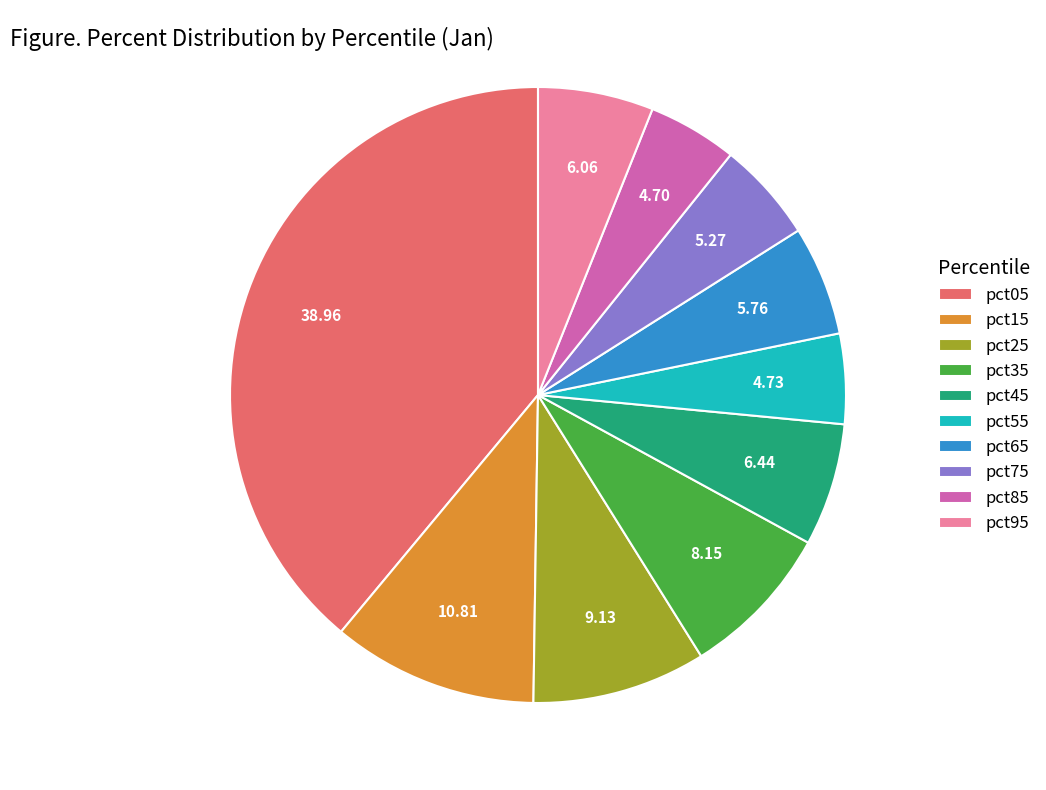

Which has a higher value, pct85 or pct15?

pct15